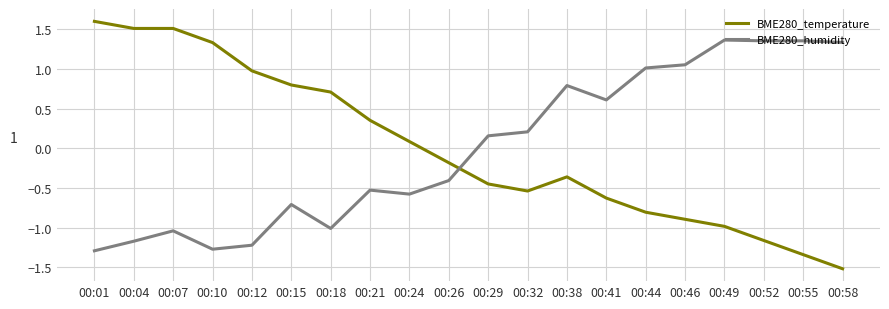

Is the value of BME280_temperature at 00:01 greater than the value of BME280_humidity at 00:49?

Yes